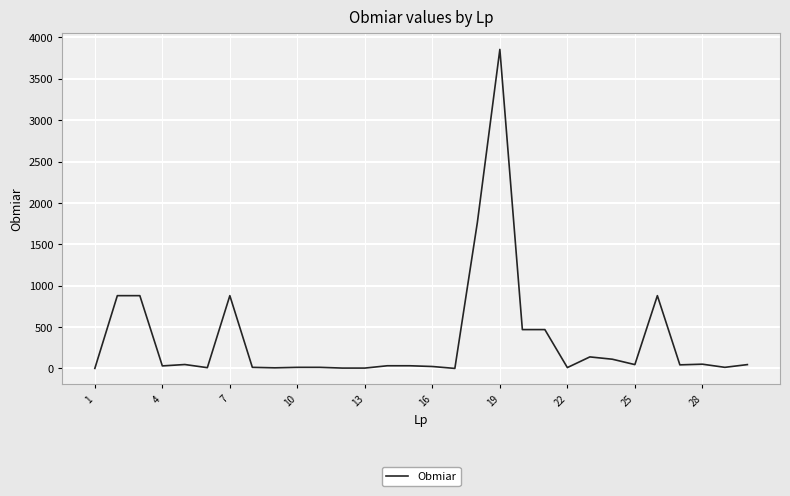

What is the greatest value displayed?

3855.0